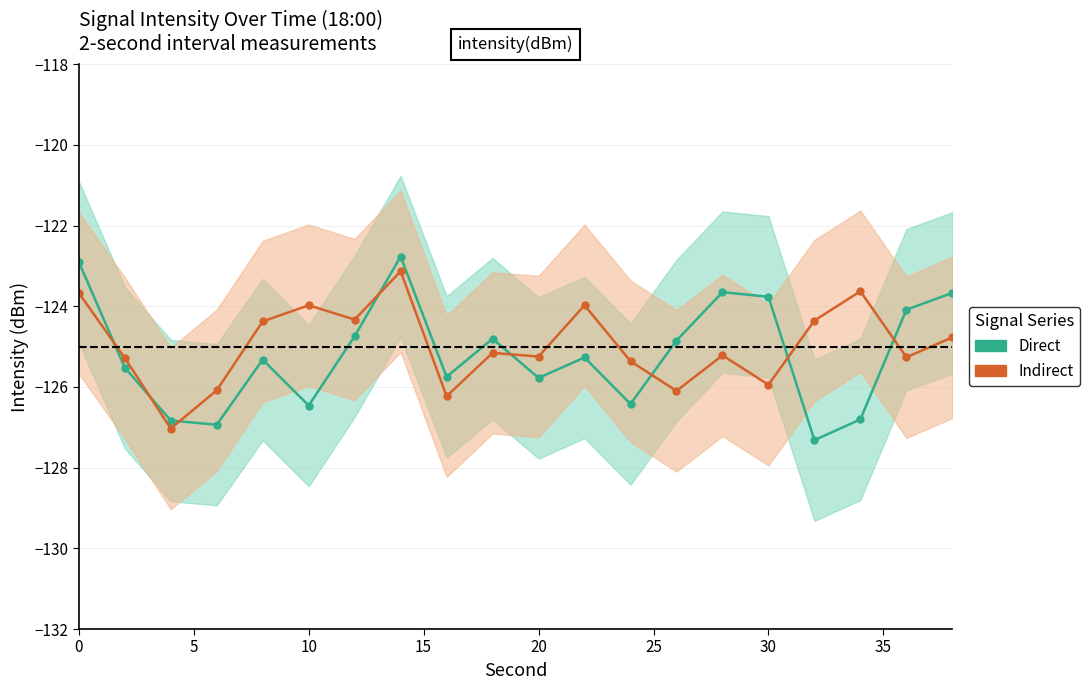

What is the value of the Indirect point at the 14th from the left?

-126.1